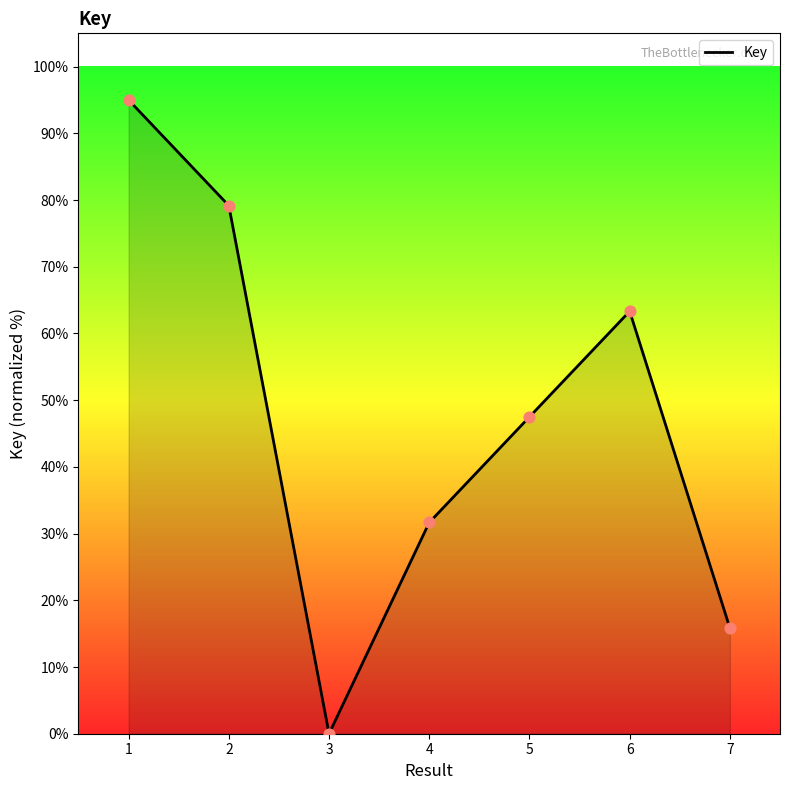

What is the change in value from 6 to 7?

-47.5